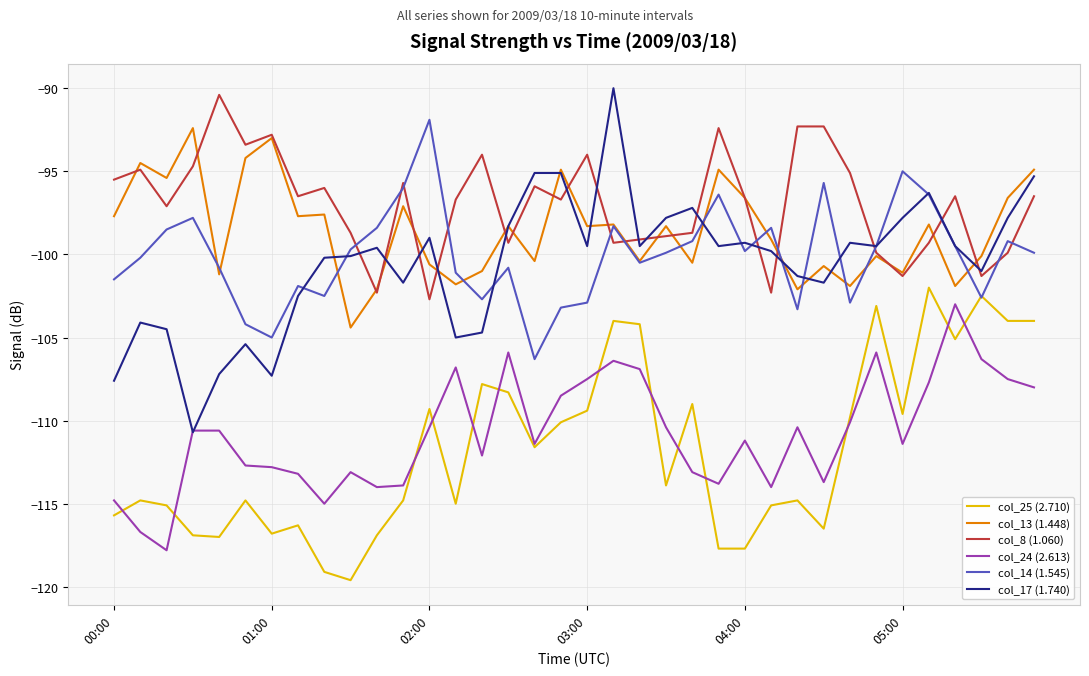

Which series has the widest spread of values?

col_17 (1.740)